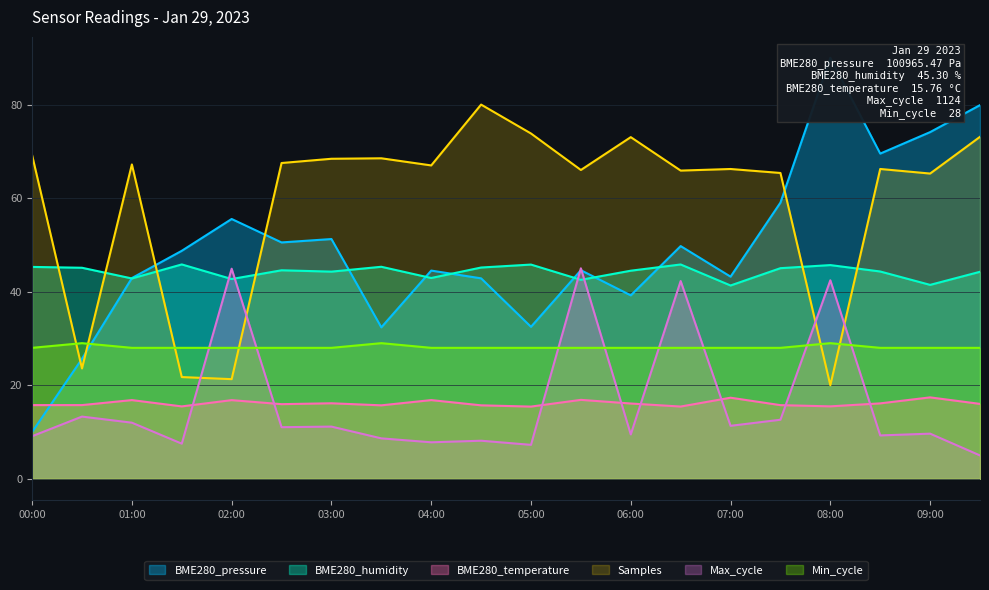

At which category is the sum across all series the highest?

06:30